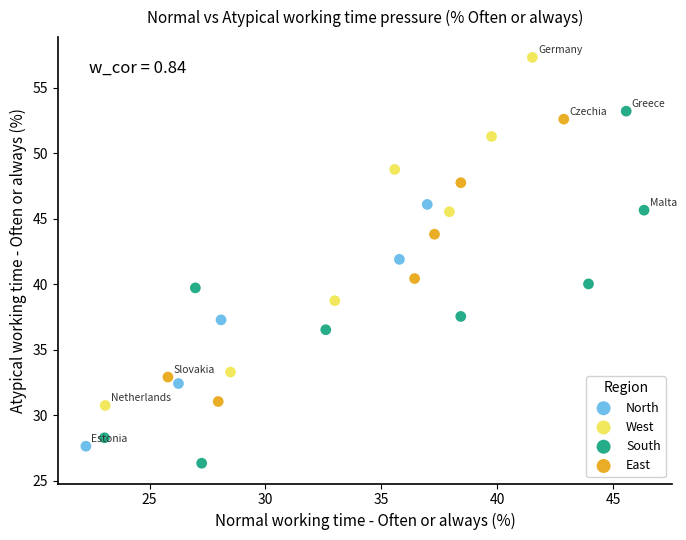

Which series reaches the maximum Y coordinate?

West